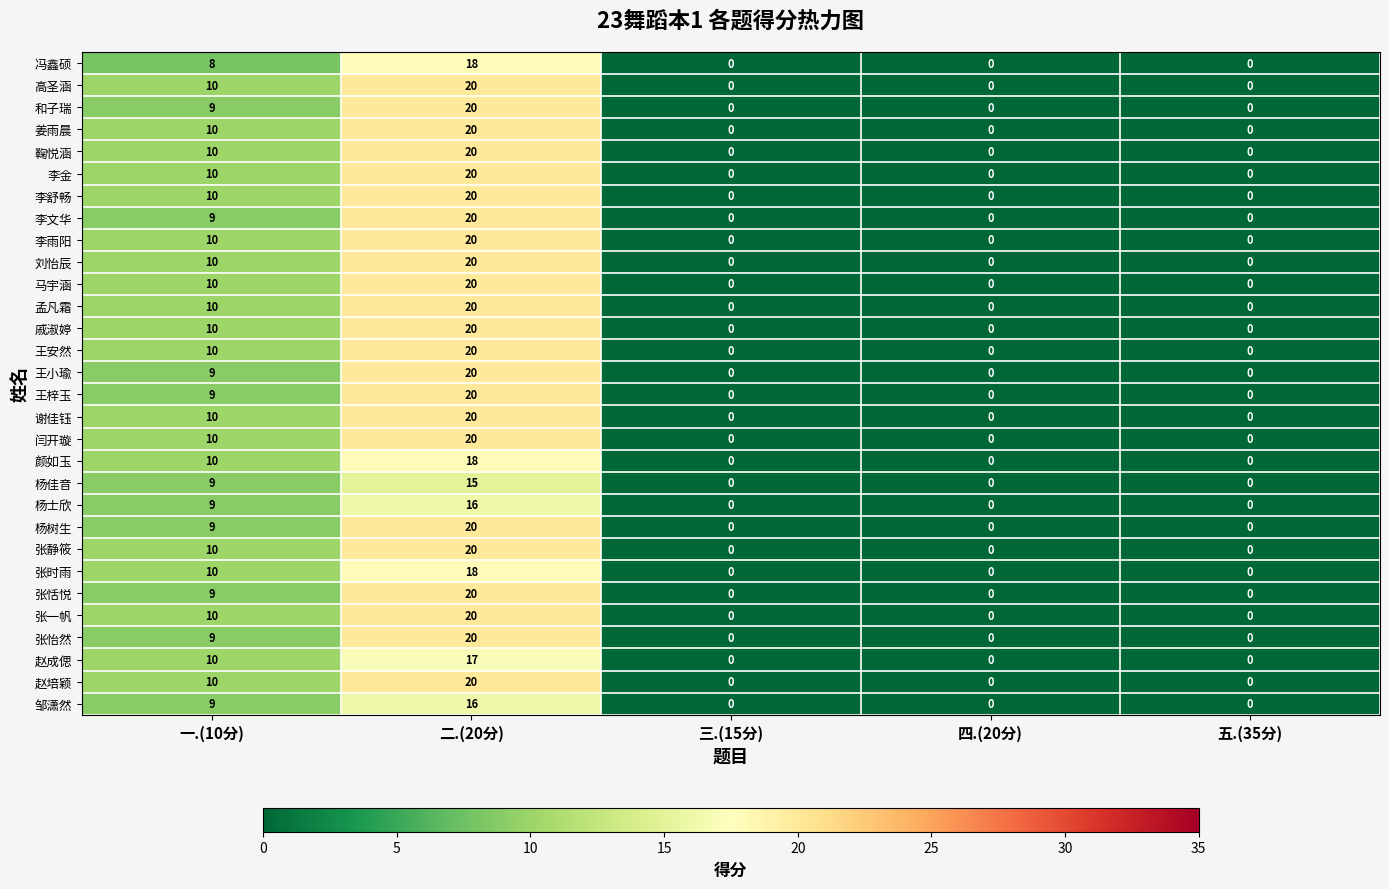

What is the spread (max minus min) of values at 二.(20分)?

5